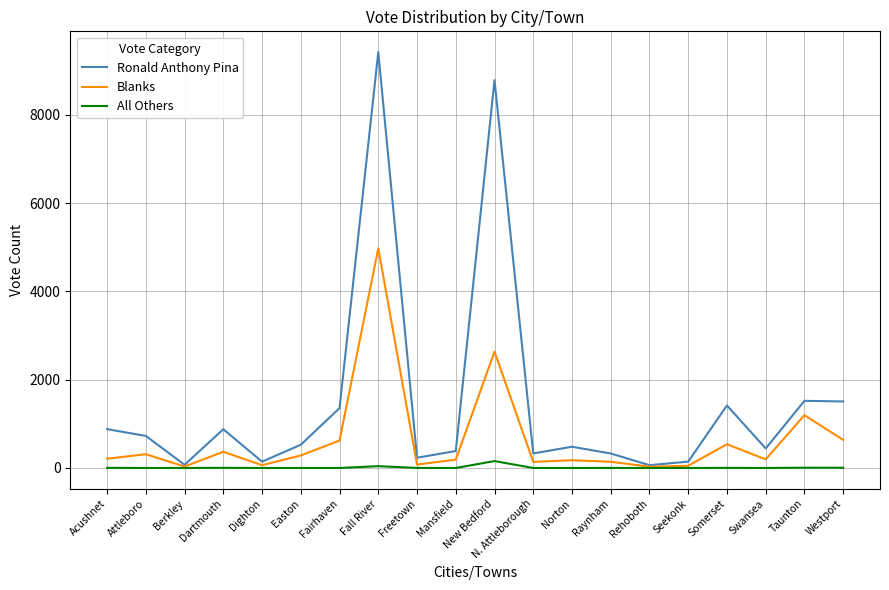

What is the maximum value shown in the chart?

9421